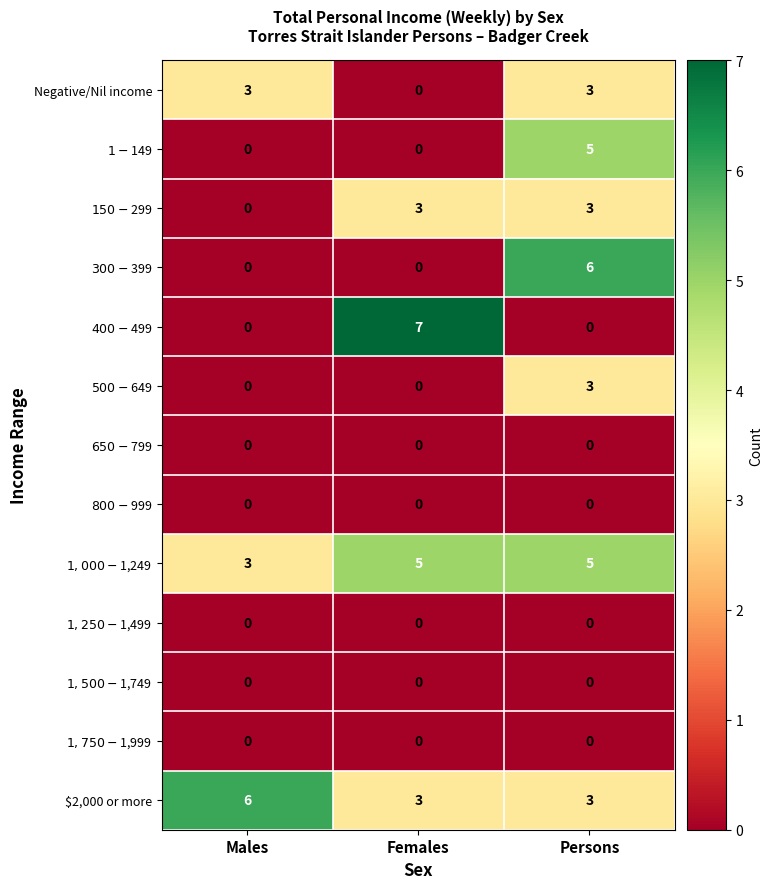

What is the sum of the $2,000 or more values at Persons and Males?

9